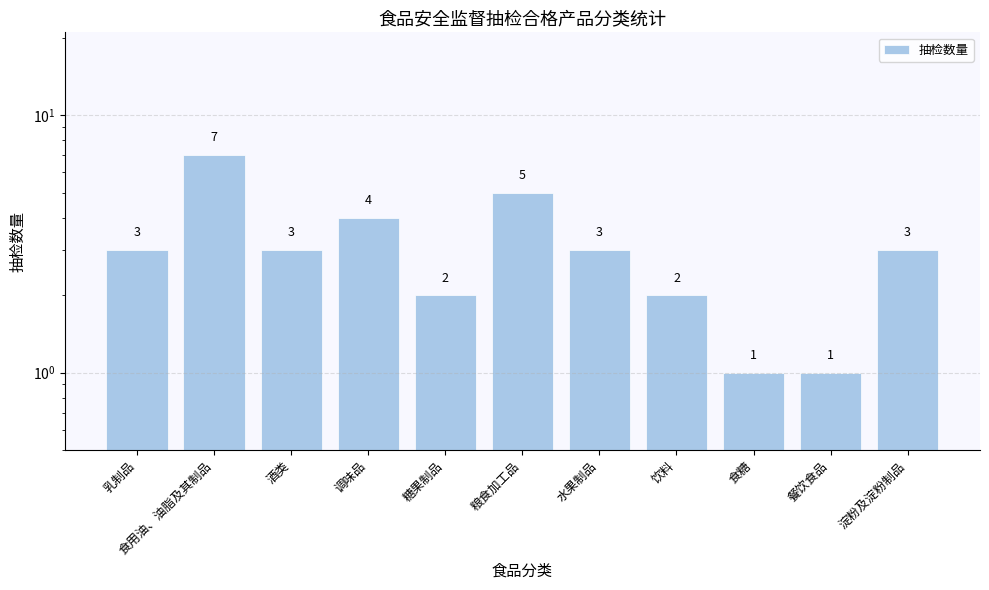

What is the difference between the maximum and minimum values?

6